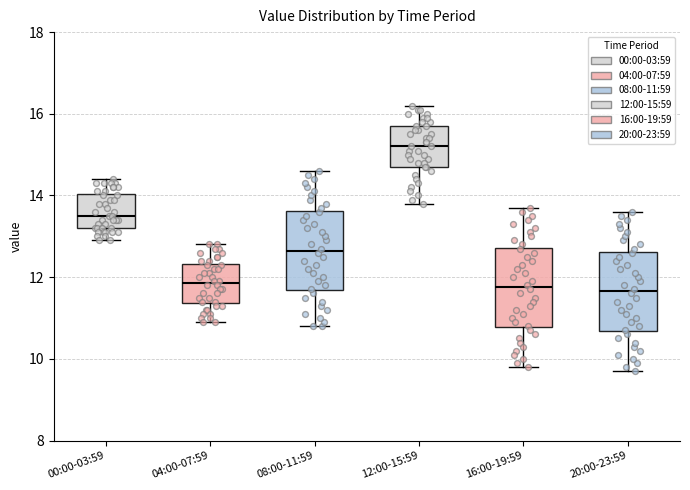

Reading left to right, transcribe this box plot: for each box, give where its median line is, the range the box spans, and where its two whiskers end, as read against the y-axis. The values are not printed on the chart, so give them approximately, as read against the axis.

00:00-03:59: median 13.6, box 13.2 to 14.0, whiskers 13.0 to 14.4
04:00-07:59: median 11.8, box 11.4 to 12.4, whiskers 11.0 to 12.8
08:00-11:59: median 12.6, box 11.6 to 13.6, whiskers 10.8 to 14.6
12:00-15:59: median 15.2, box 14.8 to 15.8, whiskers 13.8 to 16.2
16:00-19:59: median 11.8, box 10.8 to 12.8, whiskers 9.8 to 13.8
20:00-23:59: median 11.6, box 10.6 to 12.6, whiskers 9.8 to 13.6